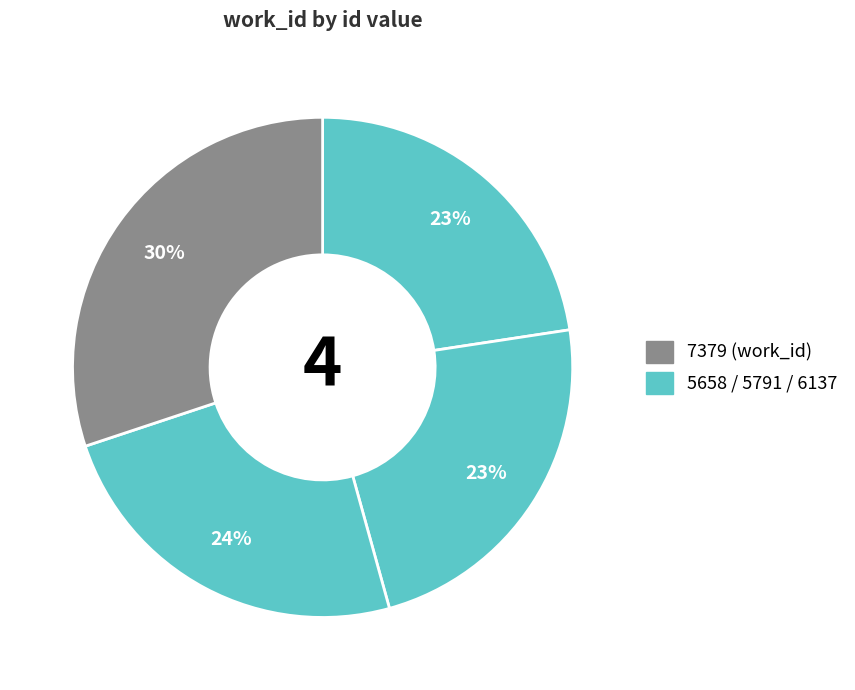

Which slice is the largest?

7379